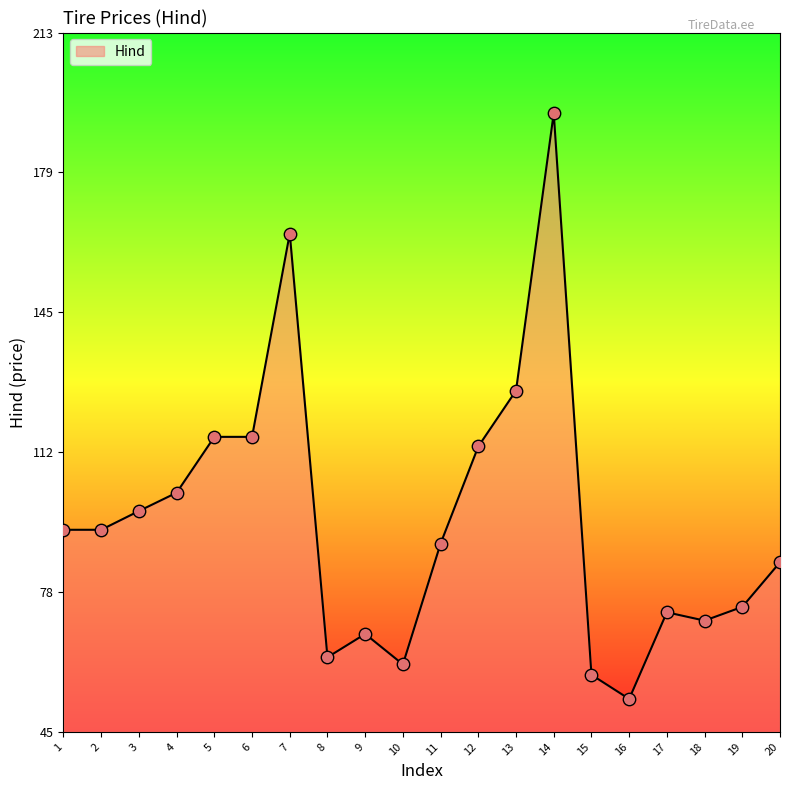

Which has a higher value, 20 or 1?

1